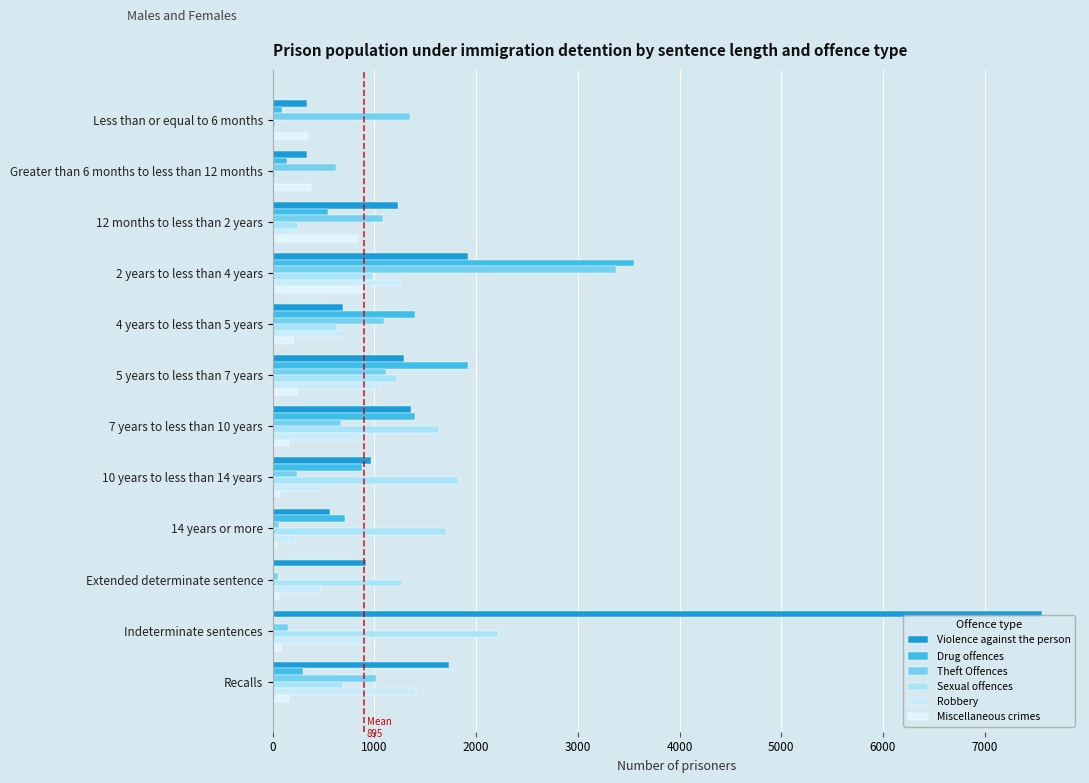

How many categories are shown in the chart?

12